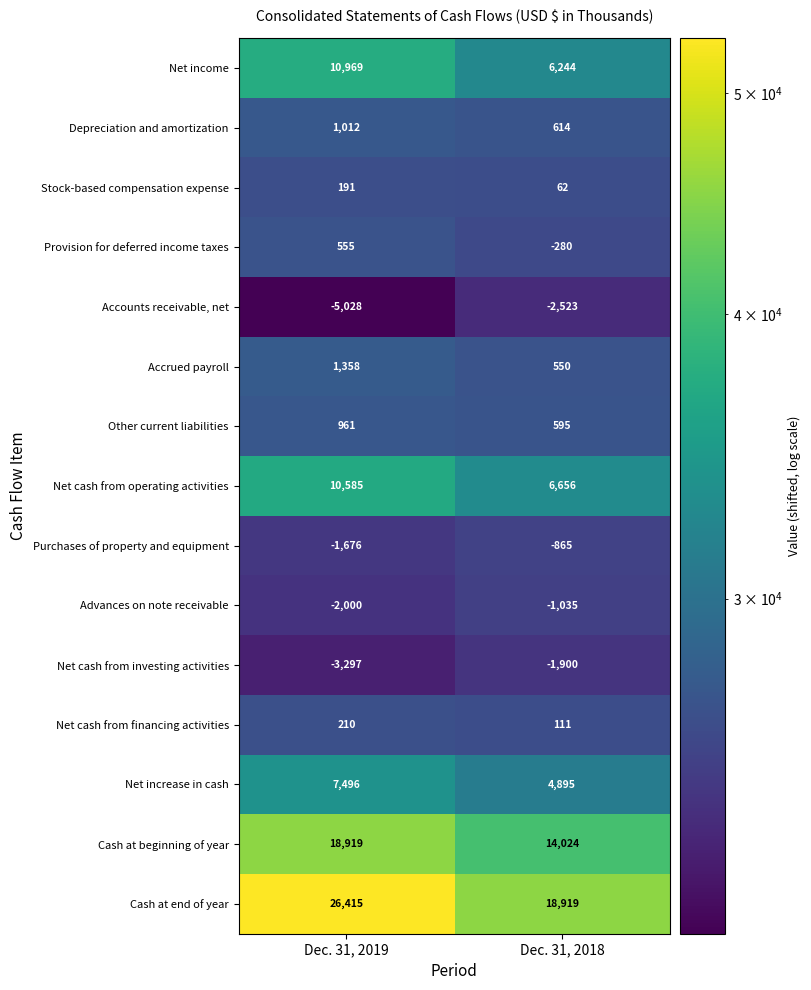

At which category is the sum across all series the highest?

Dec. 31, 2019